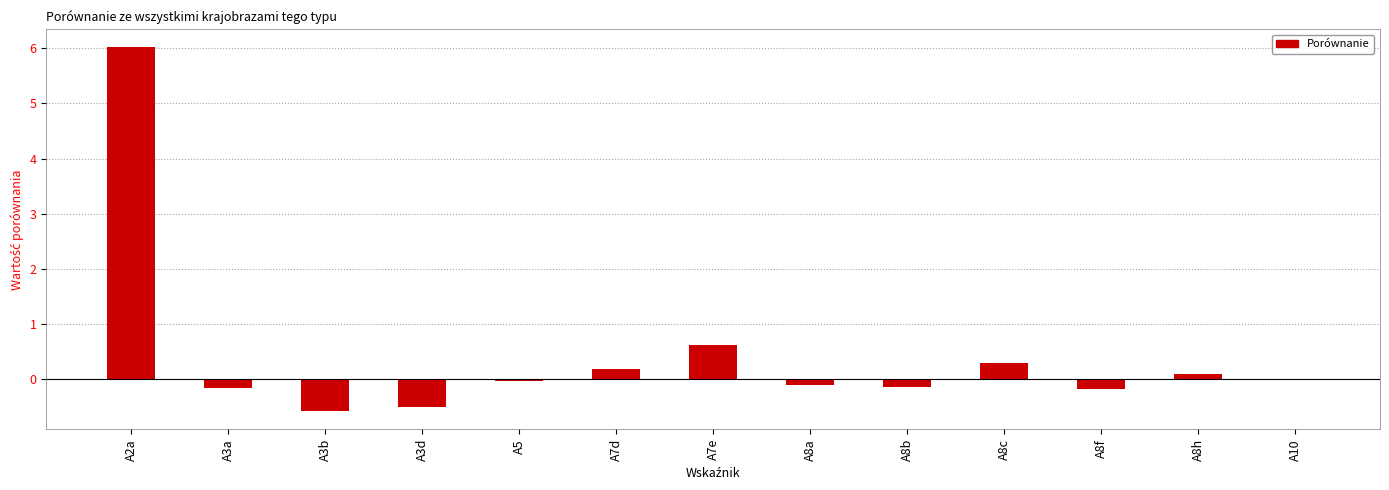

Is it true that the value at A3a is -0.2?

True